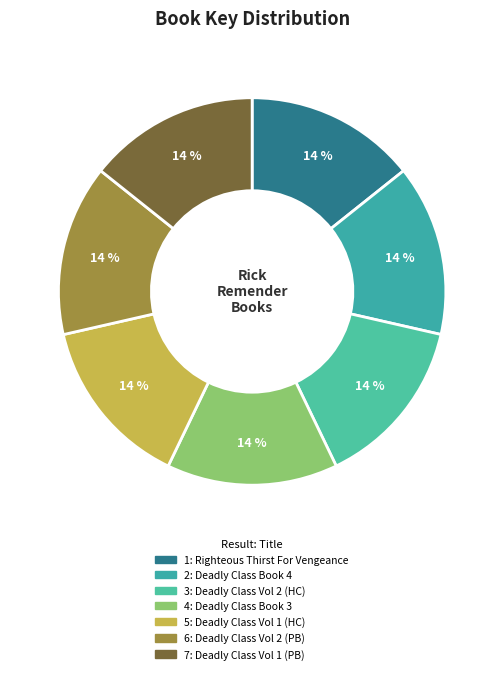

Do 4 and 1 together represent more than half of the pie?

No